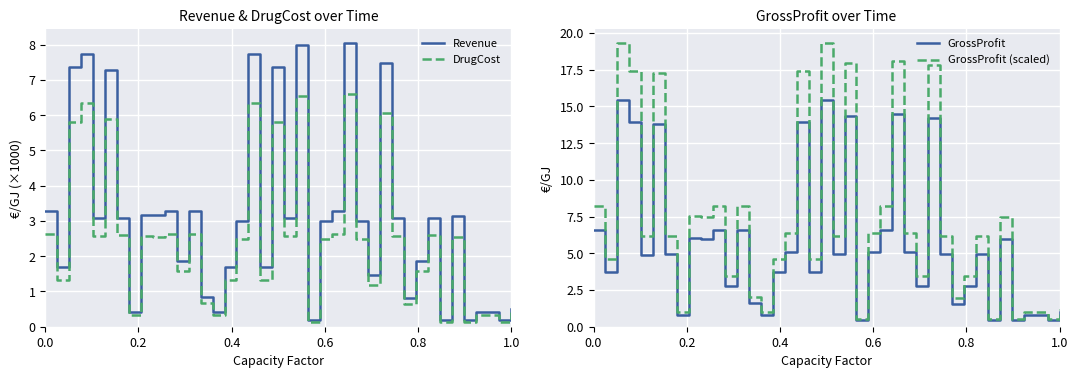

What is the maximum value for Revenue?

8.0